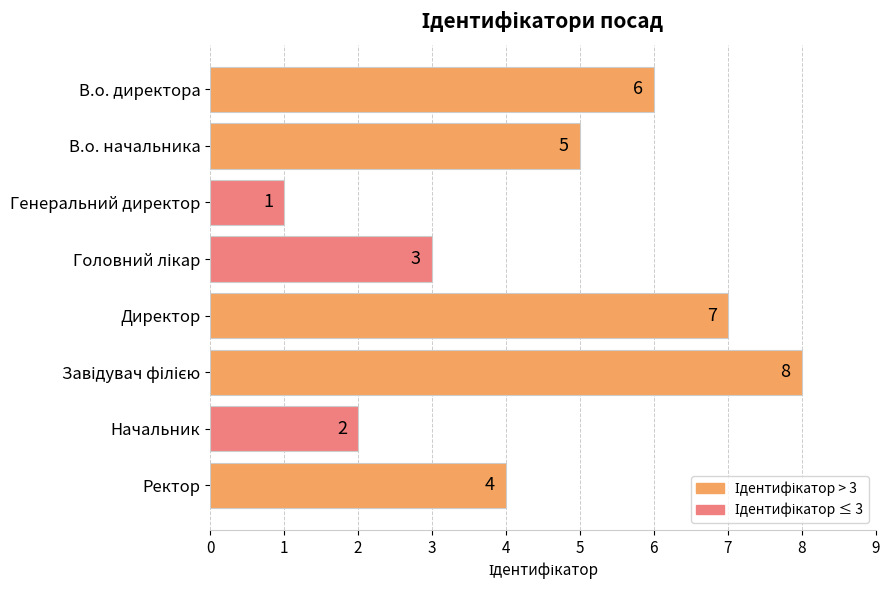

What is the difference between the maximum and minimum values?

7